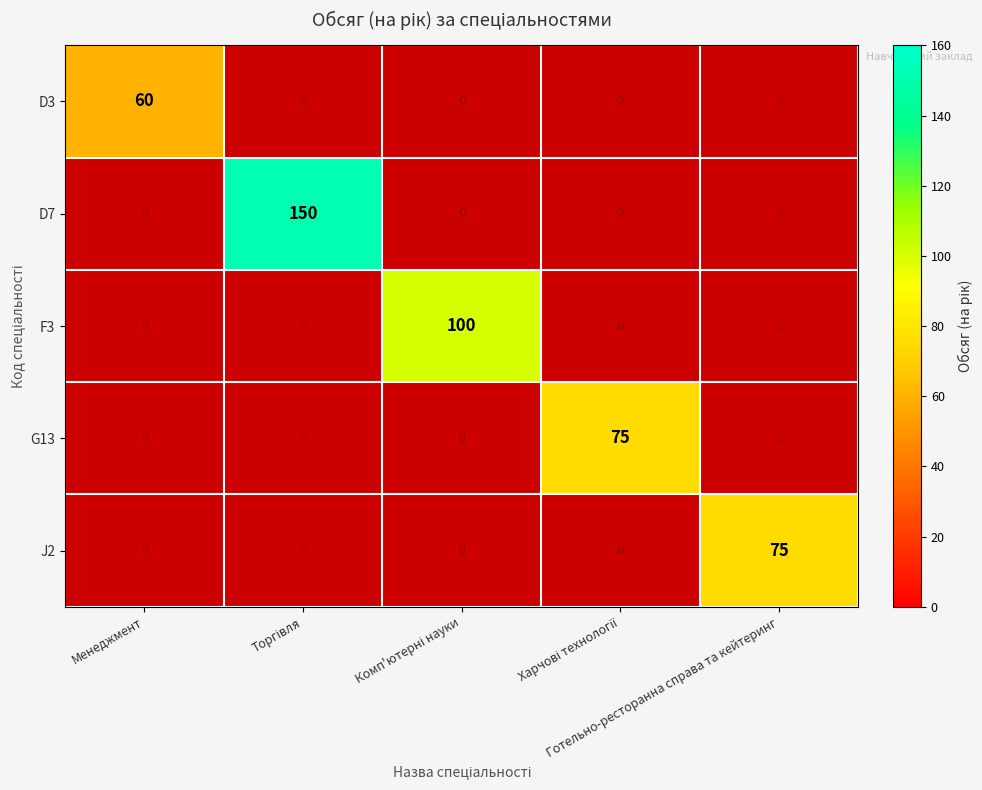

Which series has the largest total across all categories?

D7